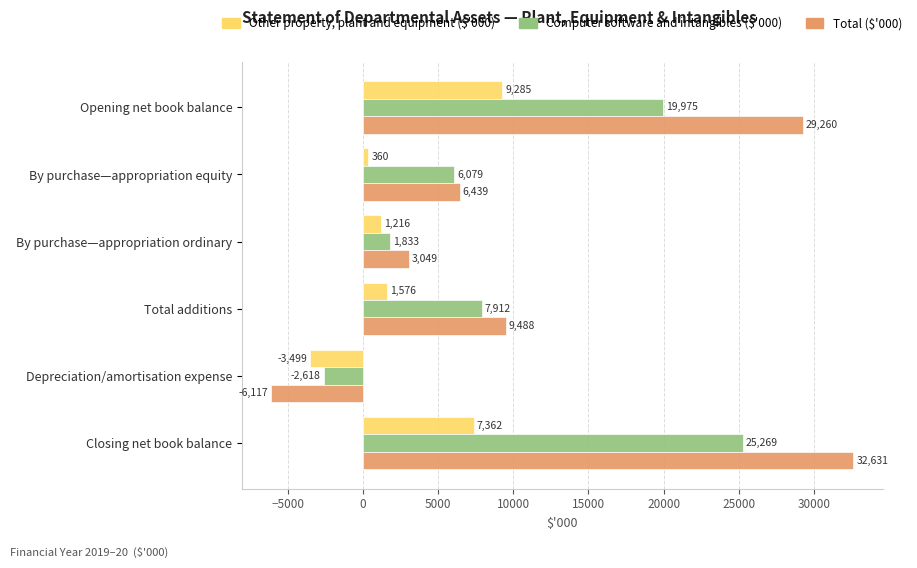

At which label is Other property, plant and equipment ($'000) closest to 2893?

Total additions